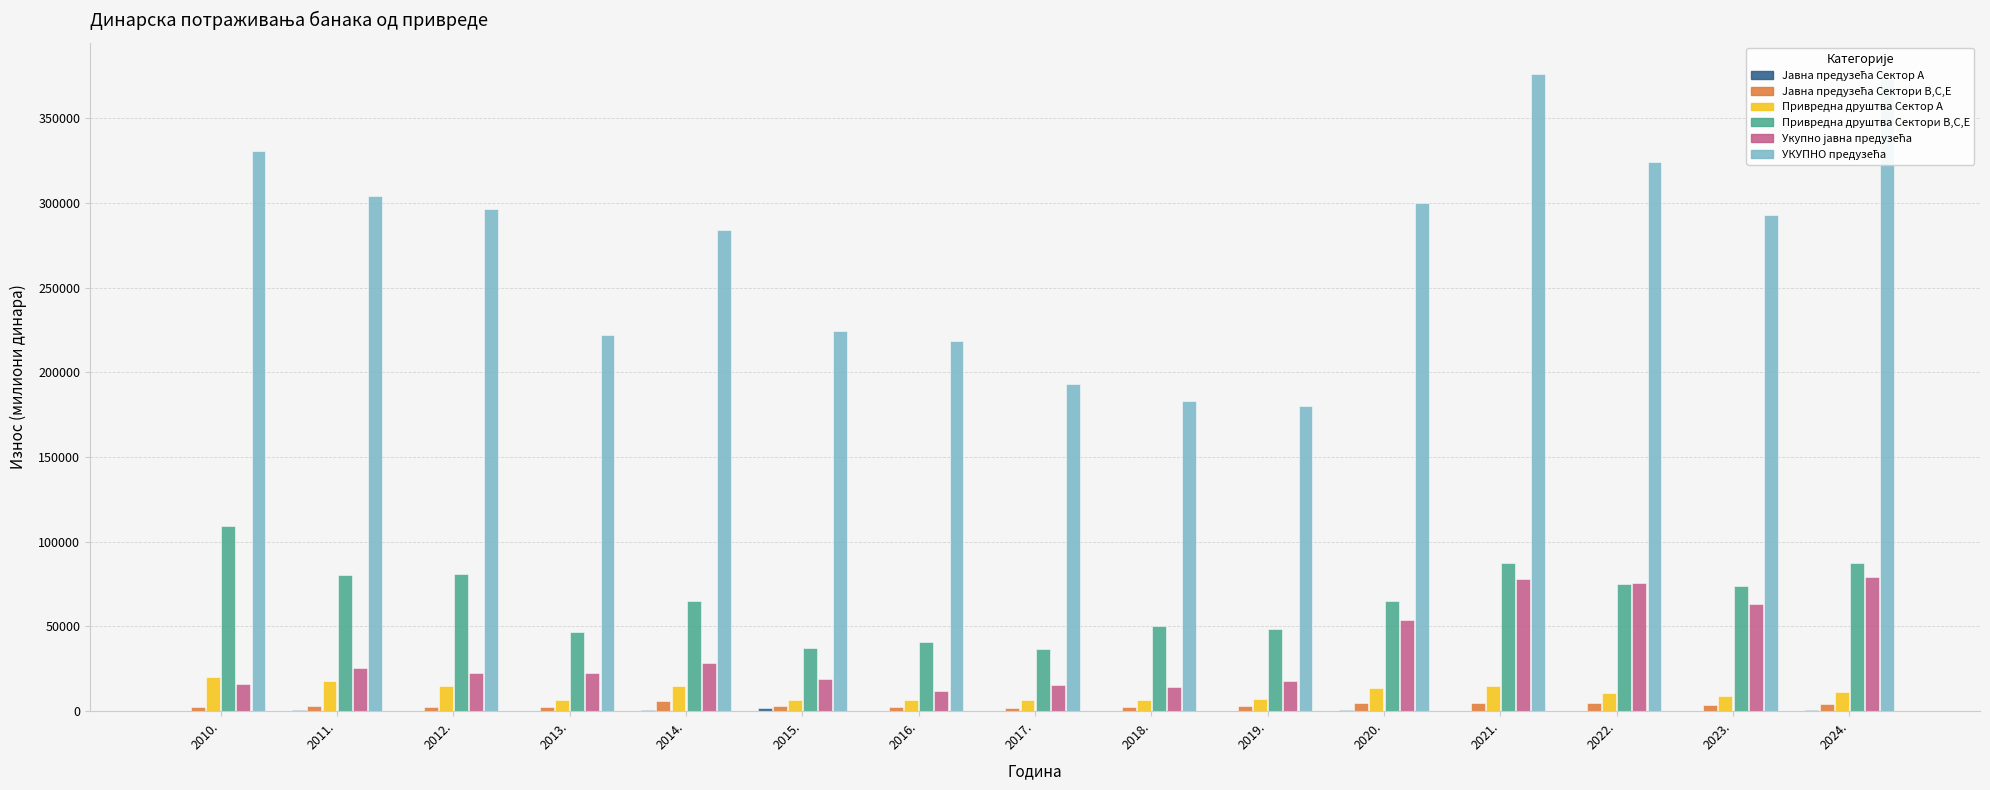

How many categories are shown in the chart?

15